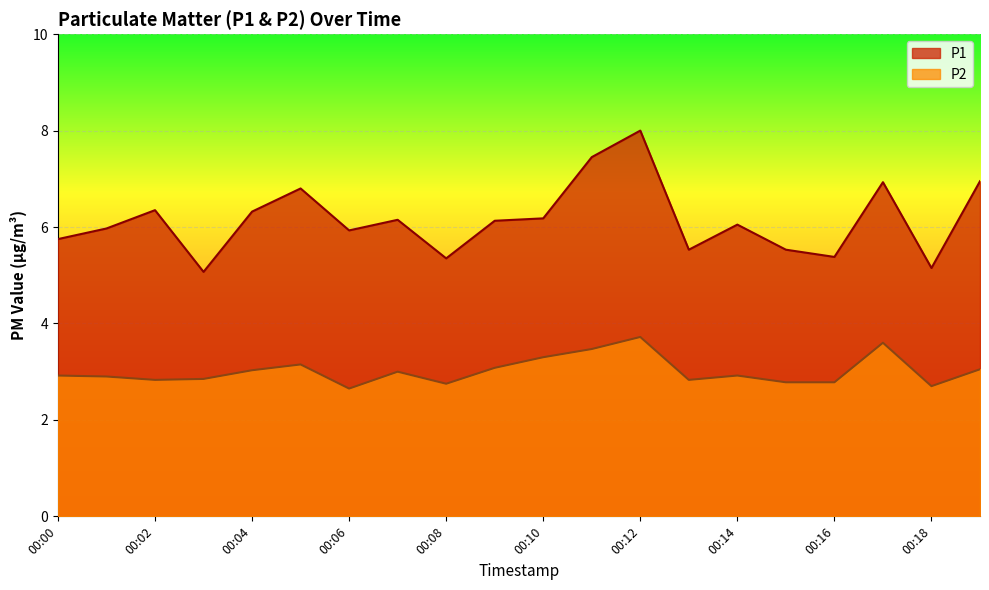

What is the average value of the P1 series?

6.1